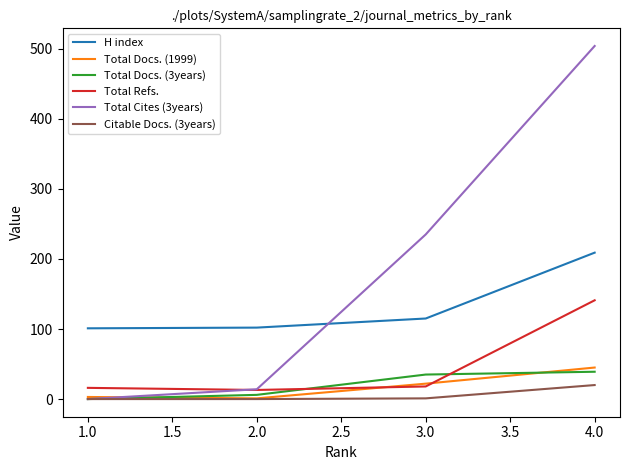

Which series has the widest spread of values?

Total Cites (3years)